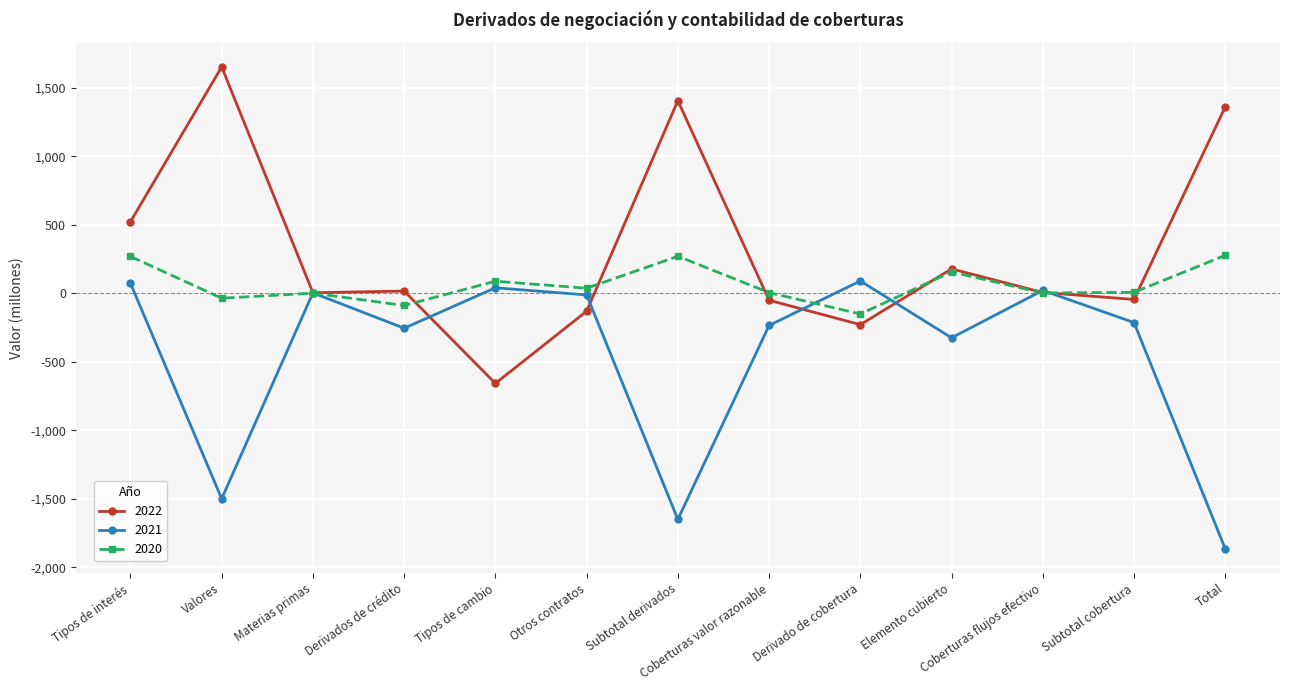

How many data points in 2020 are less than 7?

6